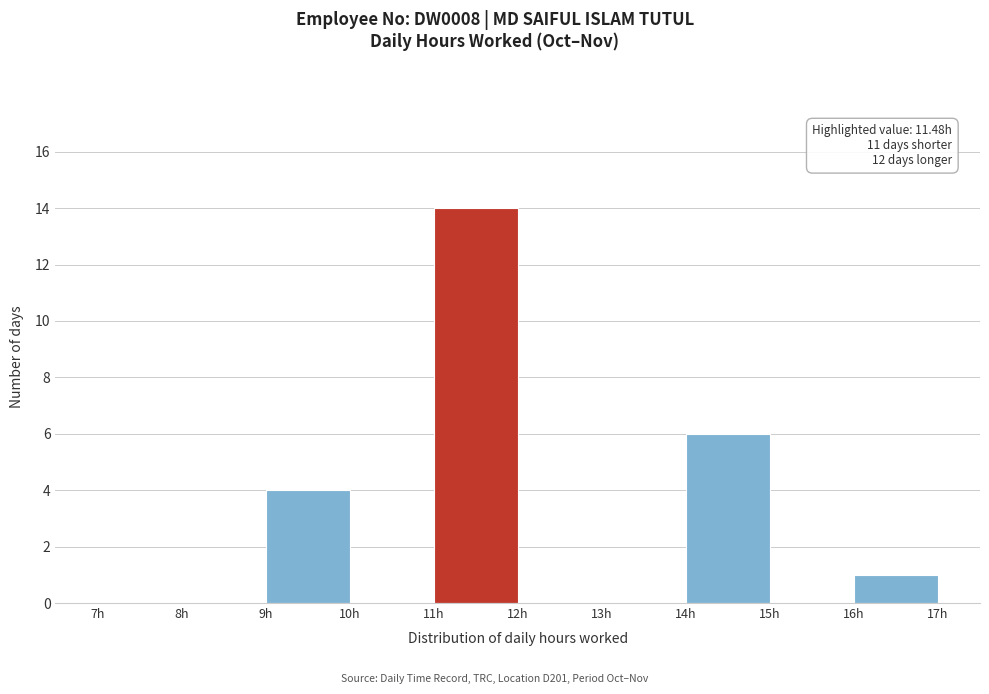

Which range on the x-axis has the tallest bar?

11 to 12